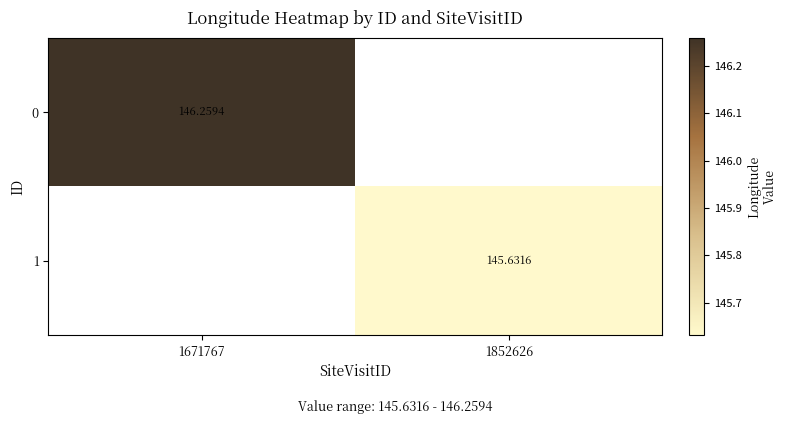

At how many categories does at least one series exceed 145?

2